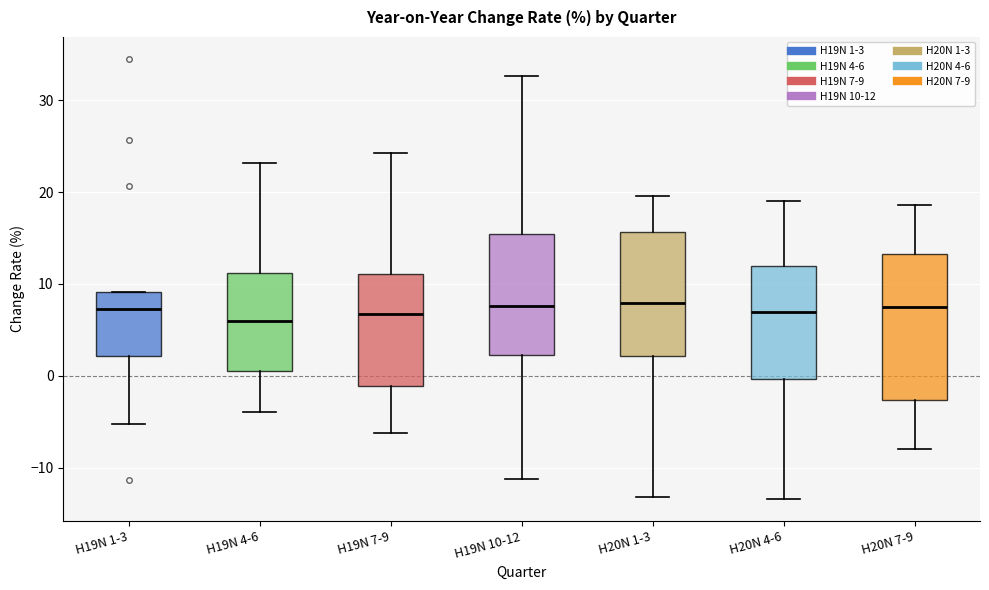

Reading left to right, read every box against the y-axis: the position of its median line, the range the box covers, and the ends of its whiskers. The values are not printed on the chart, so give them approximately, as read against the axis.

H19N 1-3: median 7, box 2 to 9, whiskers -5 to 9
H19N 4-6: median 6, box 1 to 11, whiskers -4 to 23
H19N 7-9: median 7, box -1 to 11, whiskers -6 to 24
H19N 10-12: median 8, box 2 to 15, whiskers -11 to 33
H20N 1-3: median 8, box 2 to 16, whiskers -13 to 20
H20N 4-6: median 7, box 0 to 12, whiskers -13 to 19
H20N 7-9: median 8, box -3 to 13, whiskers -8 to 19